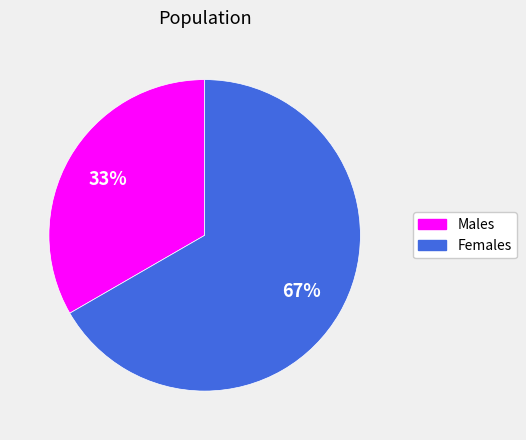

To the nearest percent, what is the average slice percentage?

50%